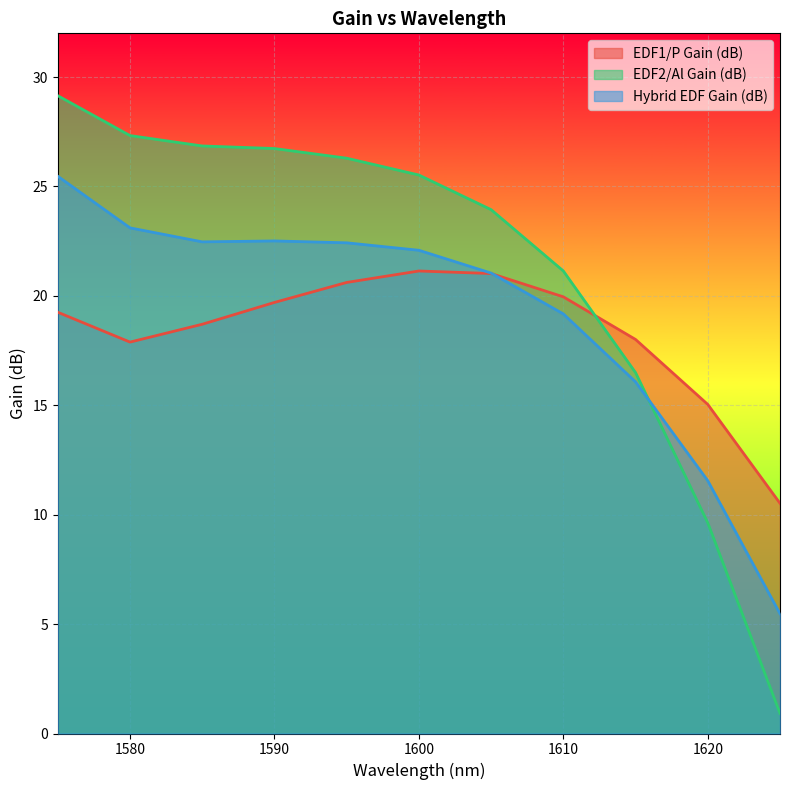

Count the number of data series in this chart.

3